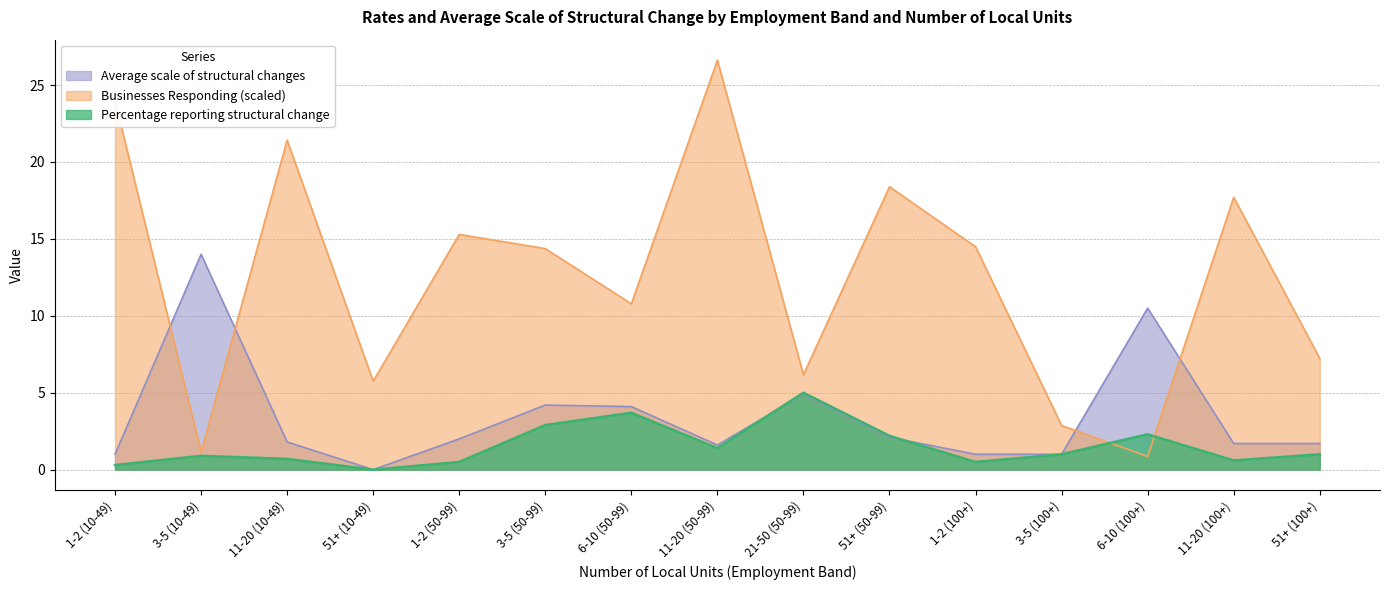

At which category does Average scale of structural changes reach its first local peak?

3-5 (10-49)